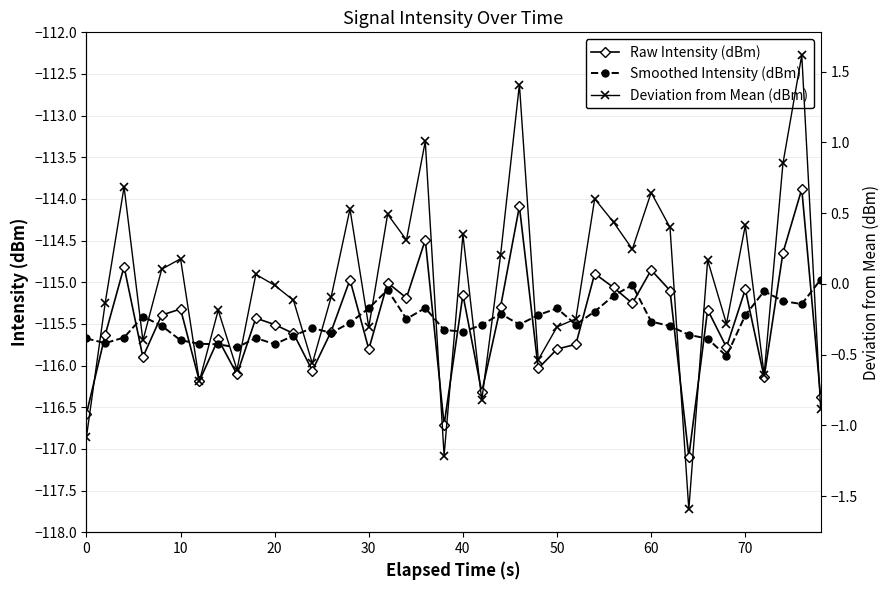

True or false: Smoothed Intensity (dBm) has more than 0 points higher than both neighbors.

True